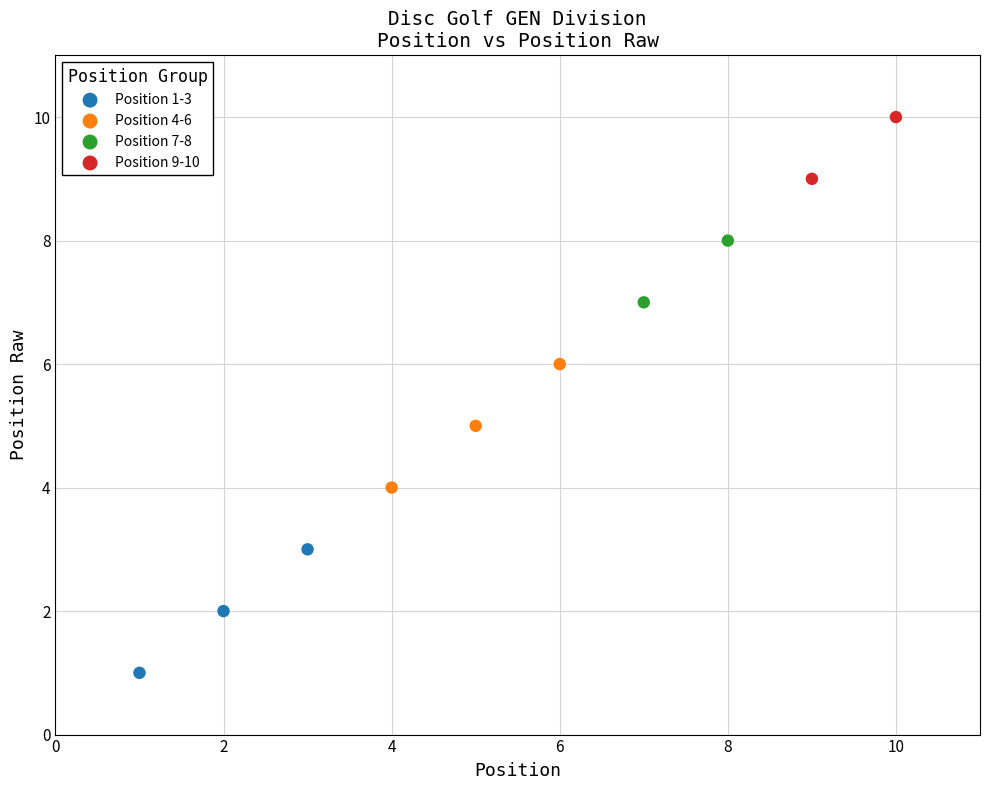

What are all the series names shown in the legend?

Position 1-3, Position 4-6, Position 7-8, Position 9-10